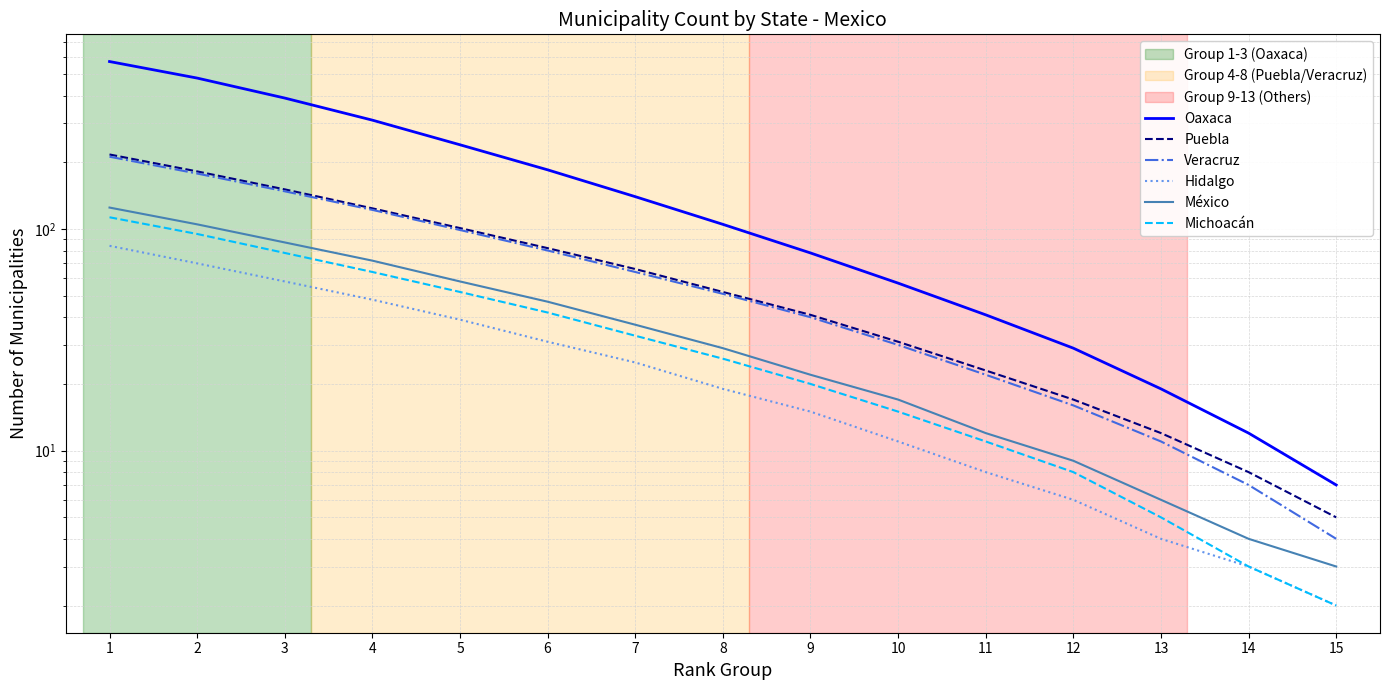

Reading left to right, list all the values displayed in this chart.

Oaxaca: 1=570	2=480	3=390	4=310	5=240	6=185	7=140	8=105	9=78	10=57	11=41	12=29	13=19	14=12	15=7
Puebla: 1=217	2=182	3=151	4=124	5=101	6=82	7=66	8=52	9=41	10=31	11=23	12=17	13=12	14=8	15=5
Veracruz: 1=212	2=178	3=148	4=122	5=99	6=80	7=64	8=51	9=40	10=30	11=22	12=16	13=11	14=7	15=4
Hidalgo: 1=84	2=70	3=58	4=48	5=39	6=31	7=25	8=19	9=15	10=11	11=8	12=6	13=4	14=3	15=2
México: 1=125	2=105	3=87	4=72	5=58	6=47	7=37	8=29	9=22	10=17	11=12	12=9	13=6	14=4	15=3
Michoacán: 1=113	2=95	3=78	4=64	5=52	6=42	7=33	8=26	9=20	10=15	11=11	12=8	13=5	14=3	15=2